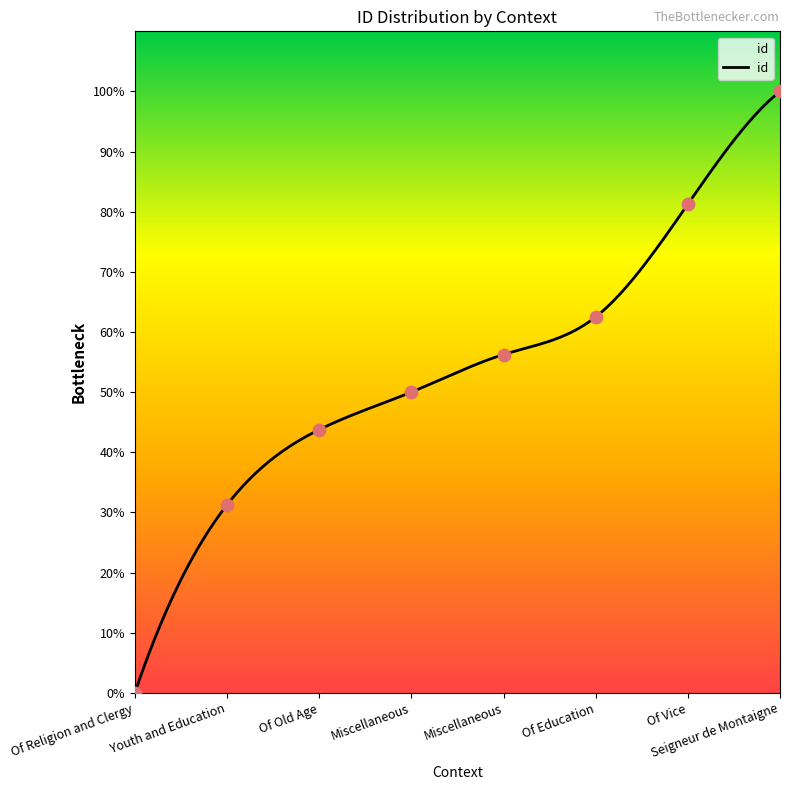

Between Miscellaneous and Youth and Education, which is larger?

Miscellaneous